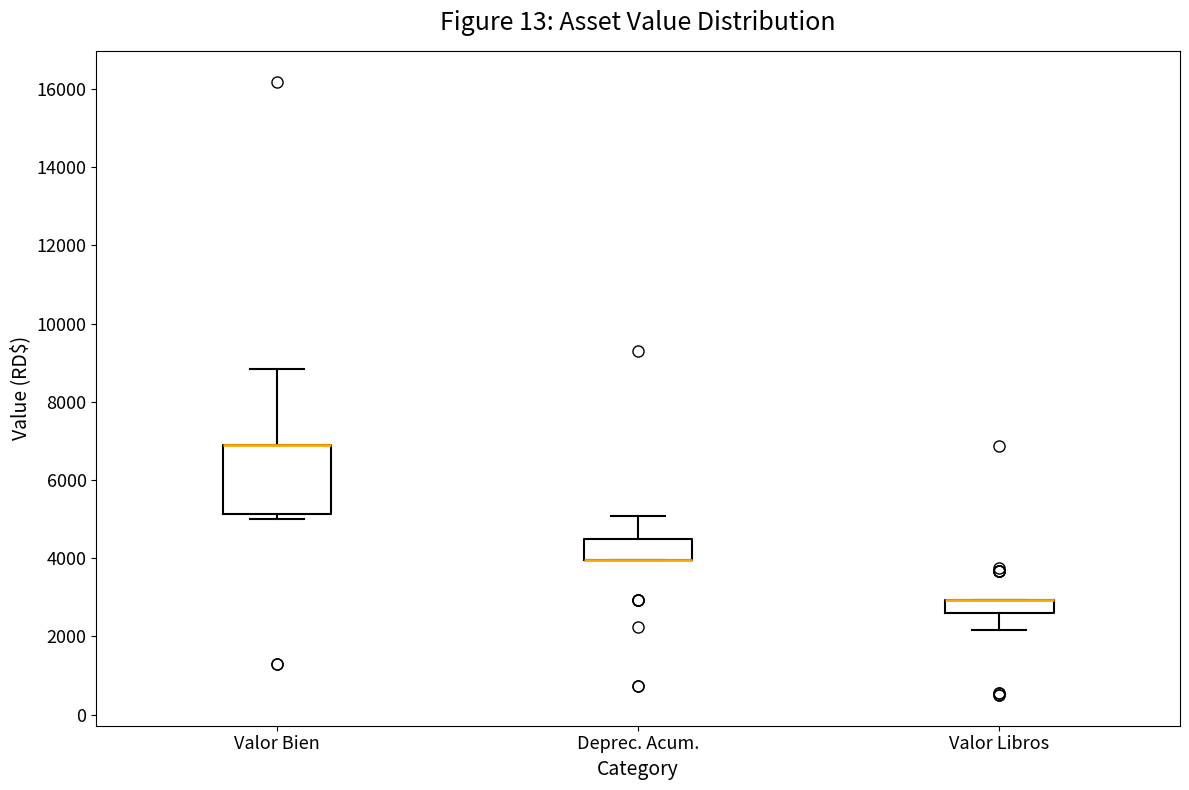

Reading left to right, transcribe this box plot: for each box, give where its median line is, the range the box spans, and where its two whiskers end, as read against the y-axis. The values are not printed on the chart, so give them approximately, as read against the axis.

Valor Bien: median 6800 (drawn on the box's upper edge), box 5200 to 6800, whiskers 5000 to 8800
Deprec. Acum.: median 4000 (drawn on the box's lower edge), box 4000 to 4400, whiskers 4000 to 5000
Valor Libros: median 3000 (drawn on the box's upper edge), box 2600 to 3000, whiskers 2200 to 3000